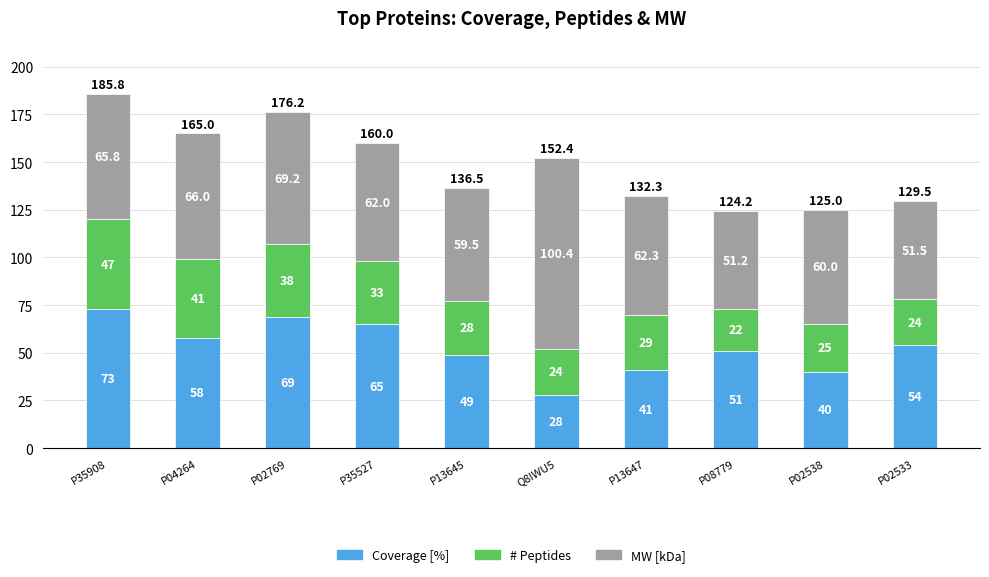

Reading left to right, what are the values for Coverage [%]?

73.0	58.0	69.0	65.0	49.0	28.0	41.0	51.0	40.0	54.0